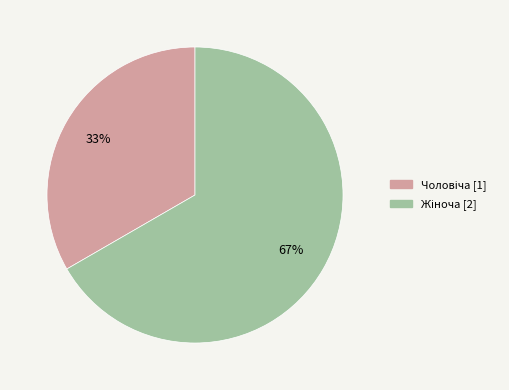

To the nearest percent, what is the average slice percentage?

50%